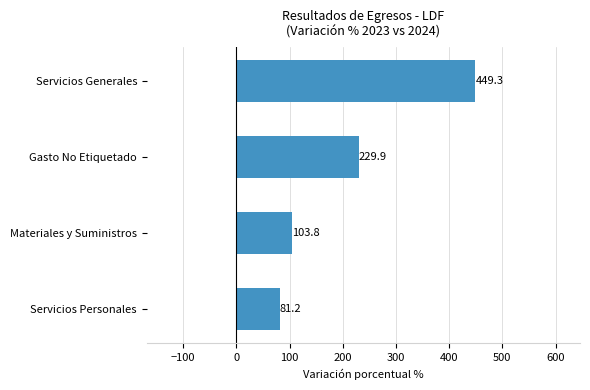

Reading top to bottom, what are all the values shown in this chart?

449.3	229.9	103.8	81.2